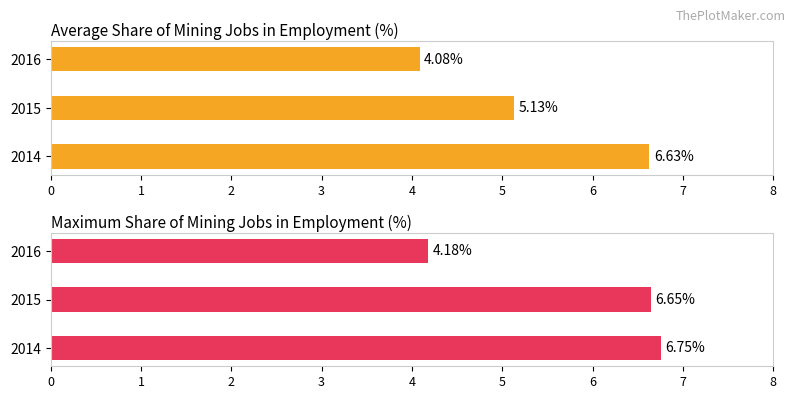

At how many categories does at least one series exceed 4?

3